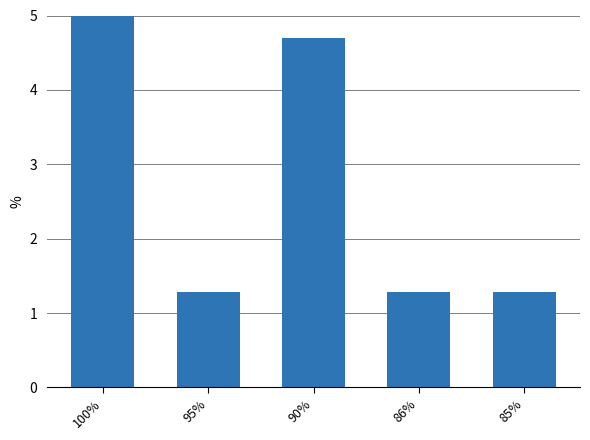

What is the label of the 5th bar from the right?

100%